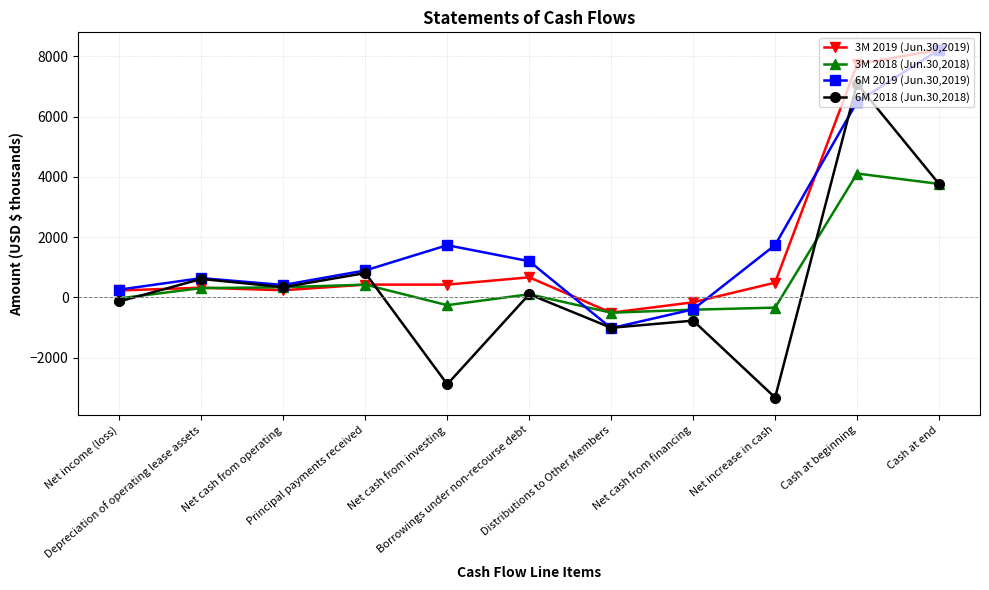

Which series has the largest range (max minus min)?

6M 2018 (Jun.30,2018)